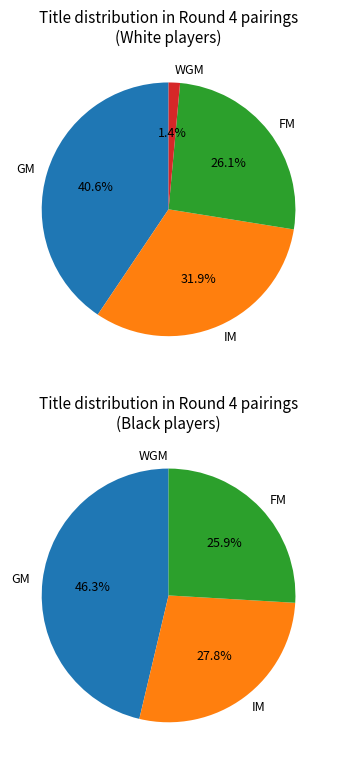

To the nearest percent, what portion does FM represent?

26%